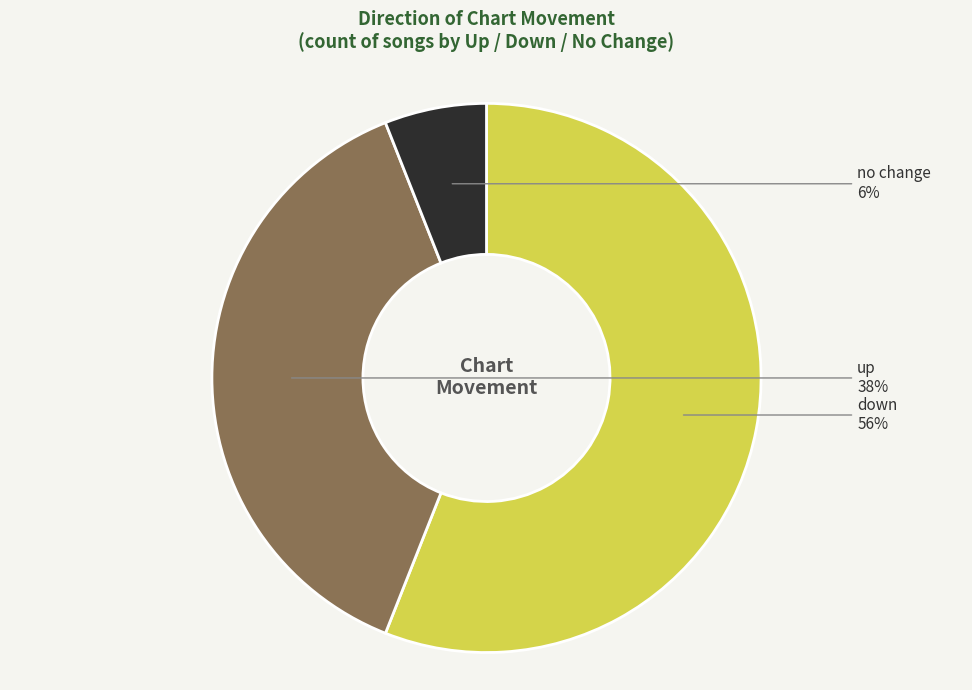

Is there any slice that represents more than half of the pie?

Yes